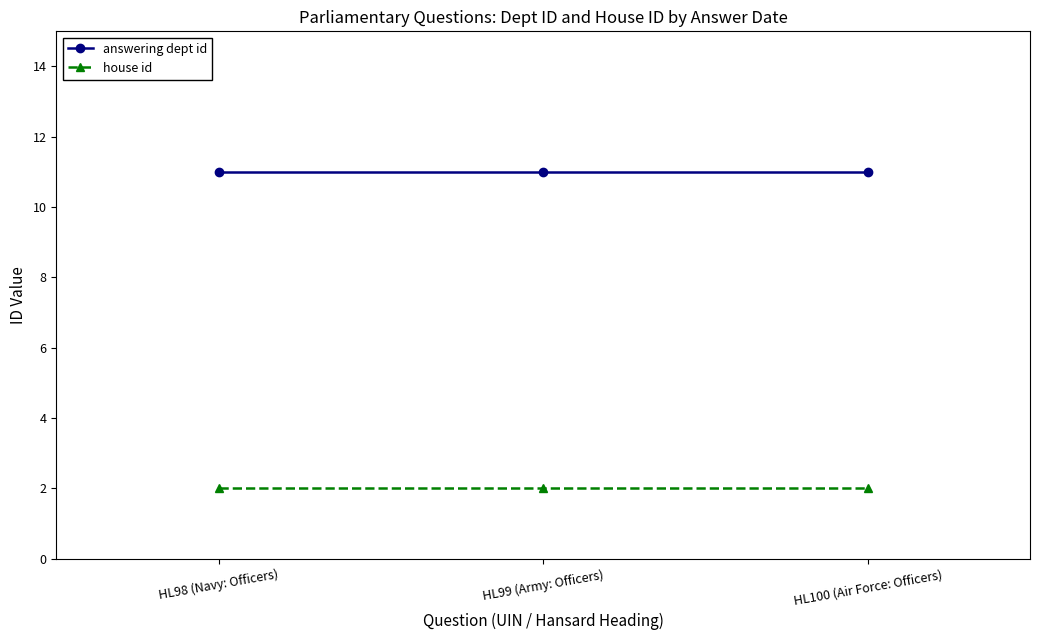

What is the label of the 1st point from the right?

HL100 (Air Force: Officers)